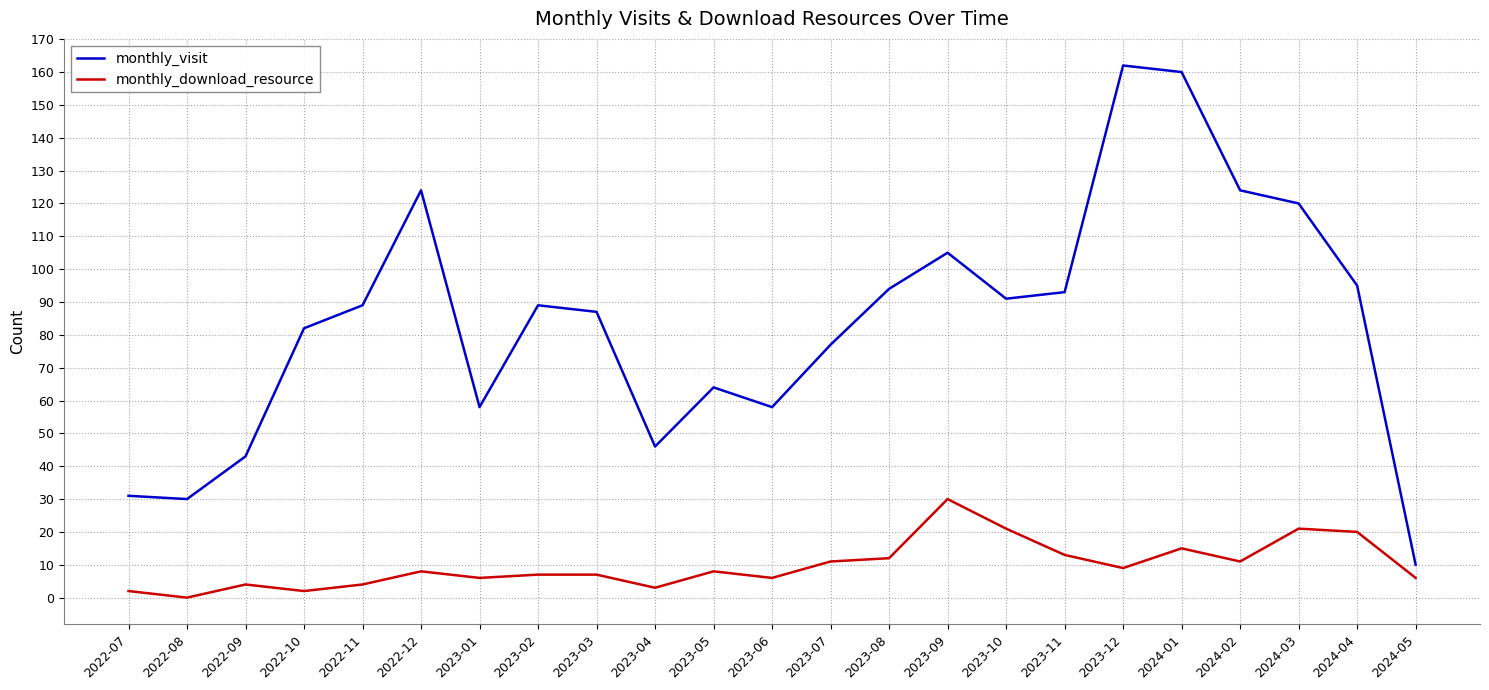

At which category is the sum across all series the highest?

2024-01